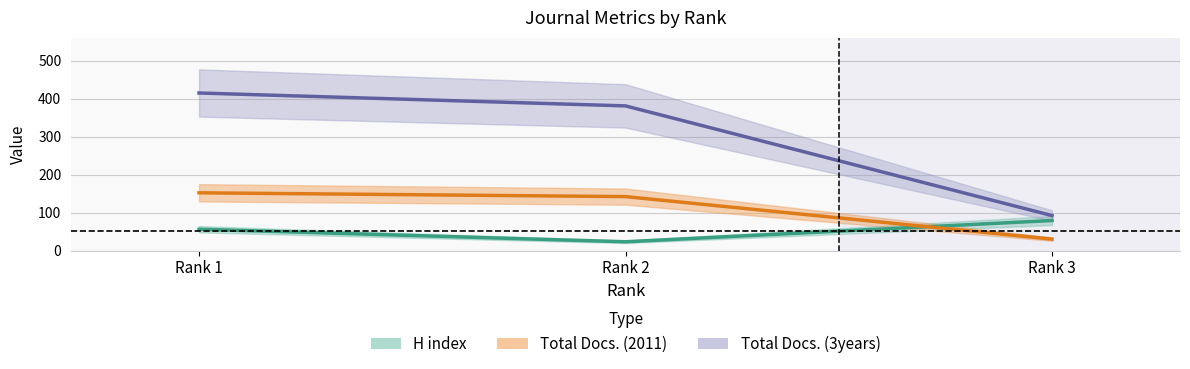

What is the smallest value displayed?

23